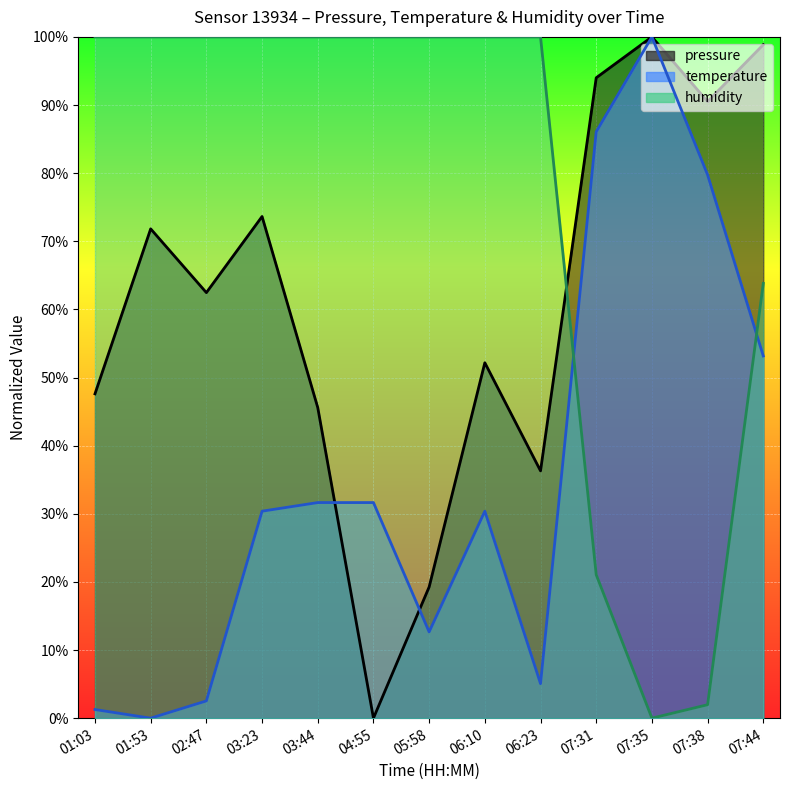

True or false: pressure and temperature intersect in this chart.

True